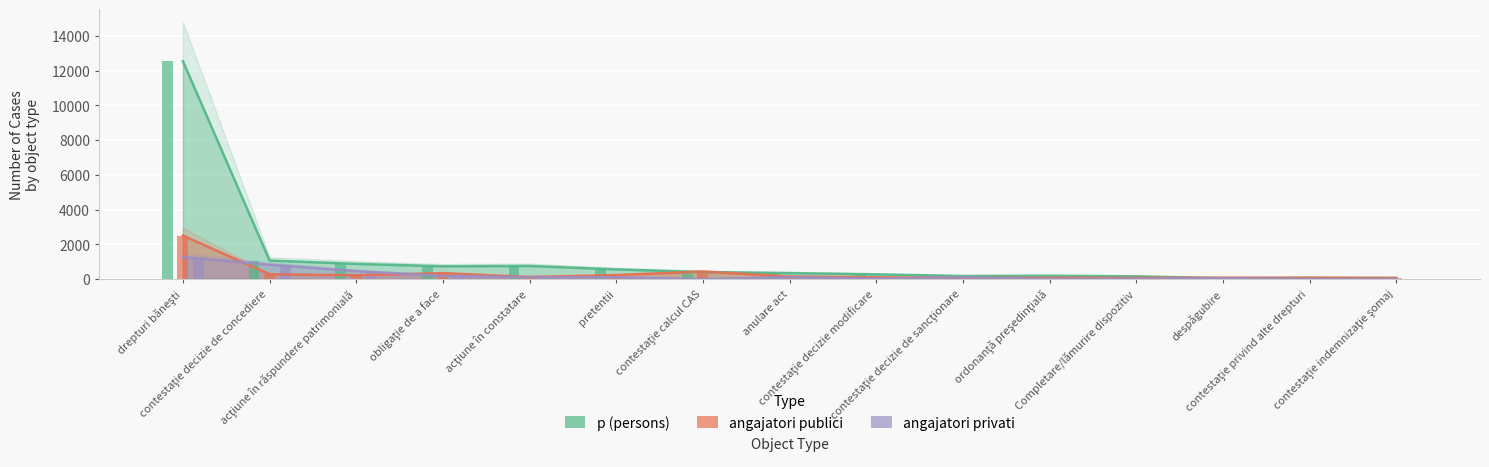

Does the chart contain stacked bars?

No